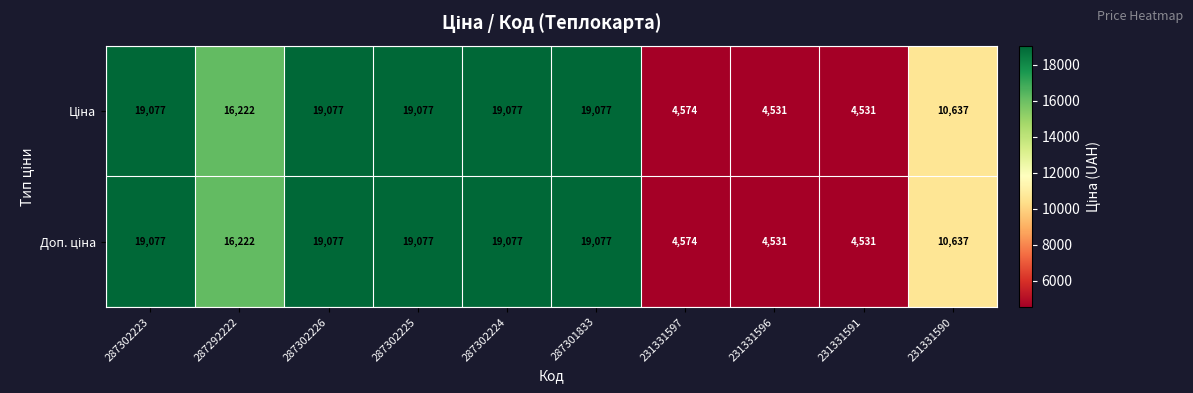

What is the total value across all series at 287301833?

38154